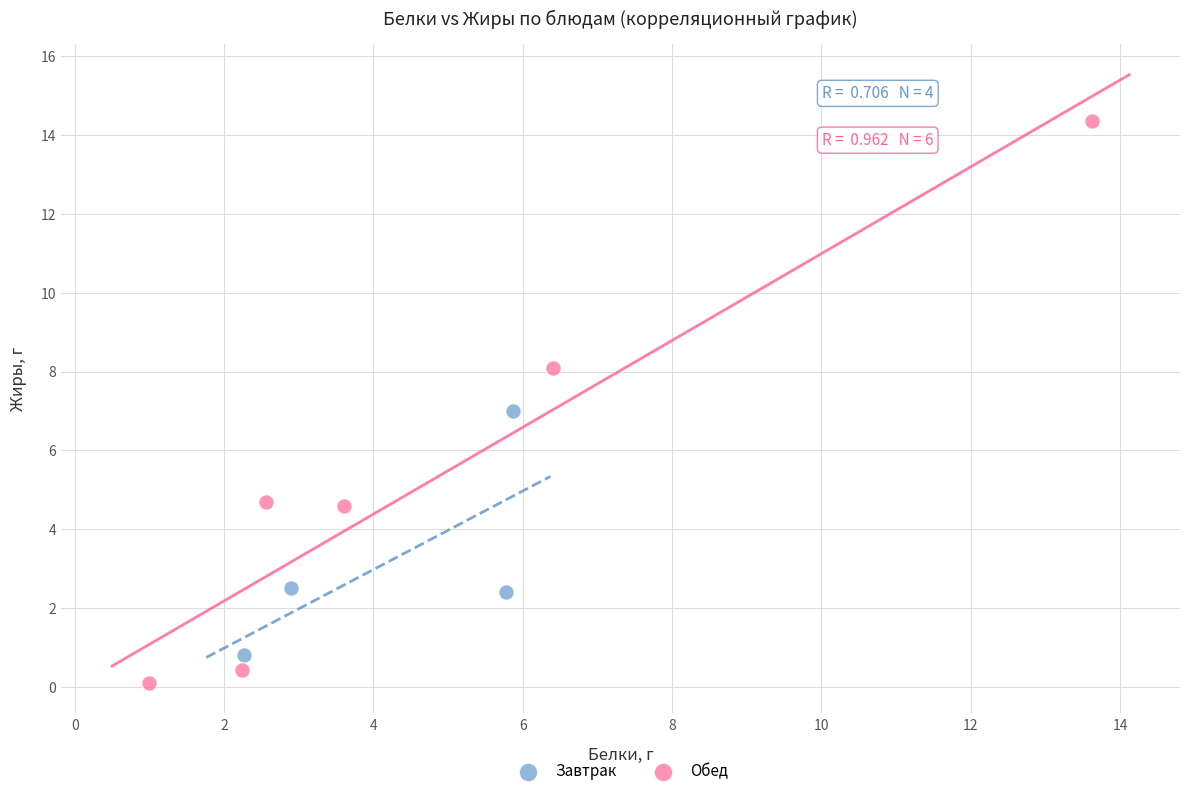

Which series has the widest spread of Y values?

Обед